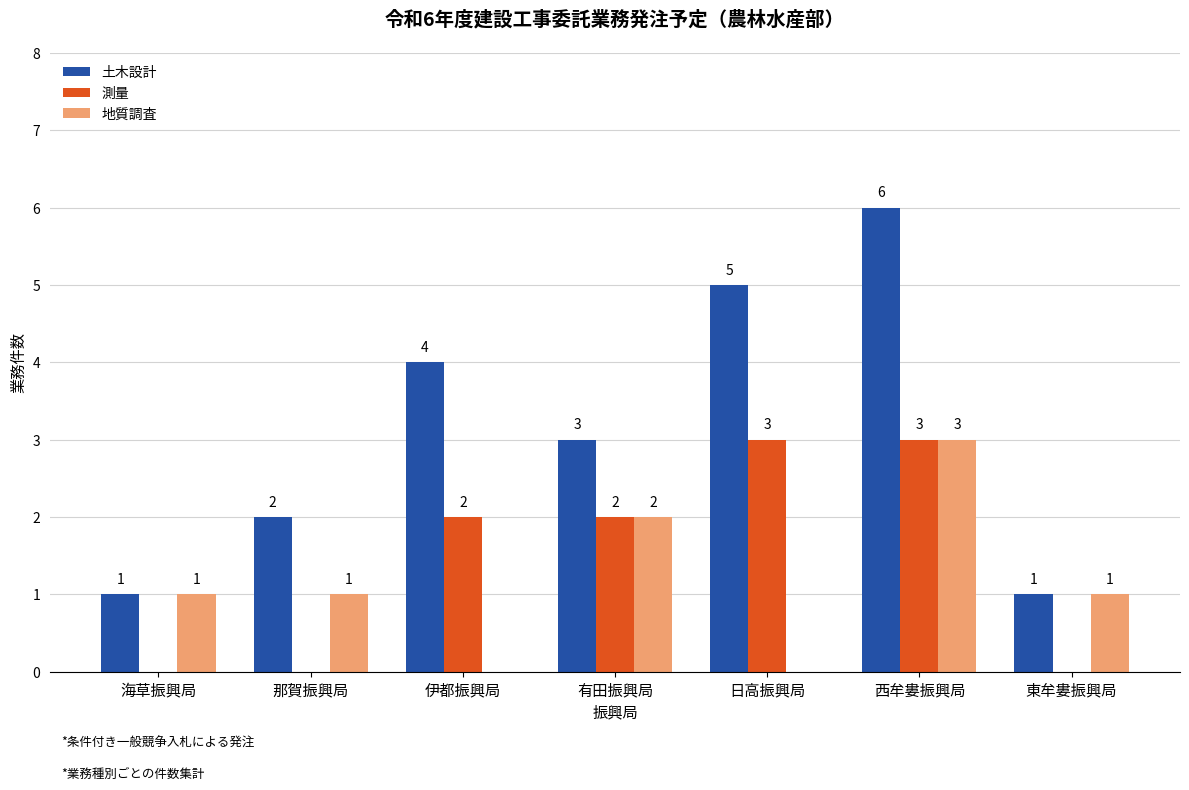

Where does the 土木設計 series first go above 3?

伊都振興局